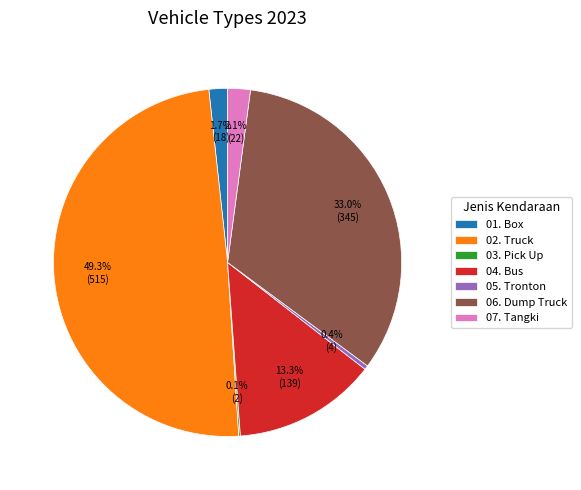

To the nearest percent, what is the combined percentage of 07. Tangki and 01. Box?

4%